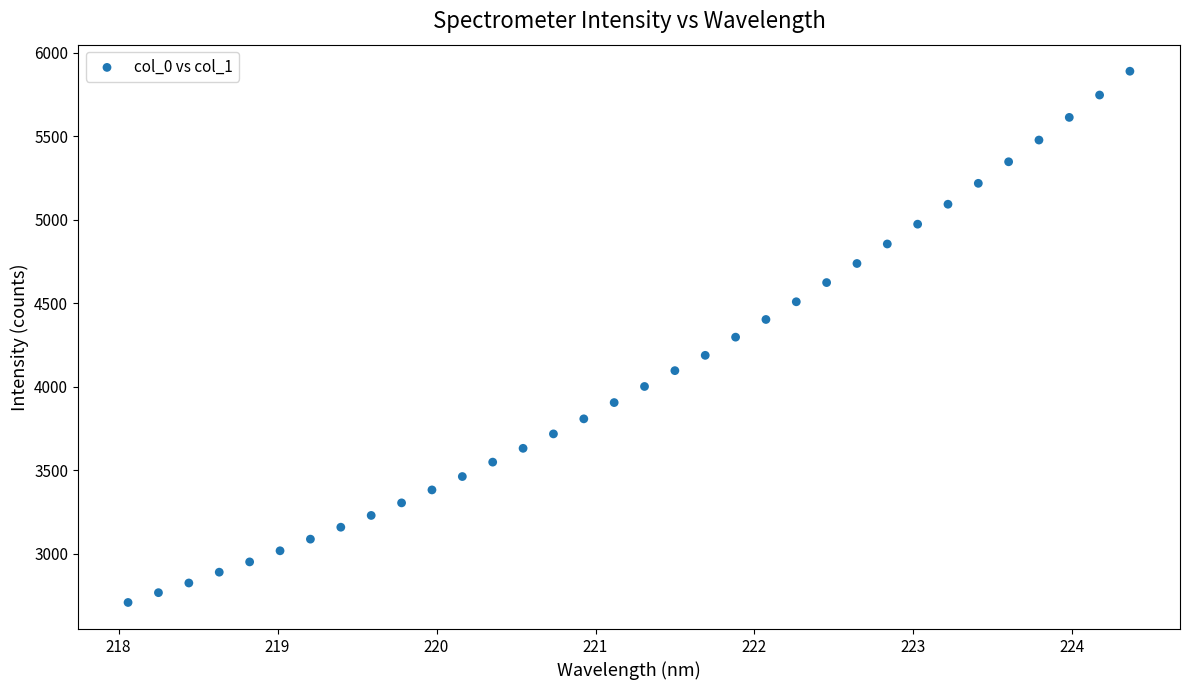

What is the range of Y values (max minus min)?

3181.2